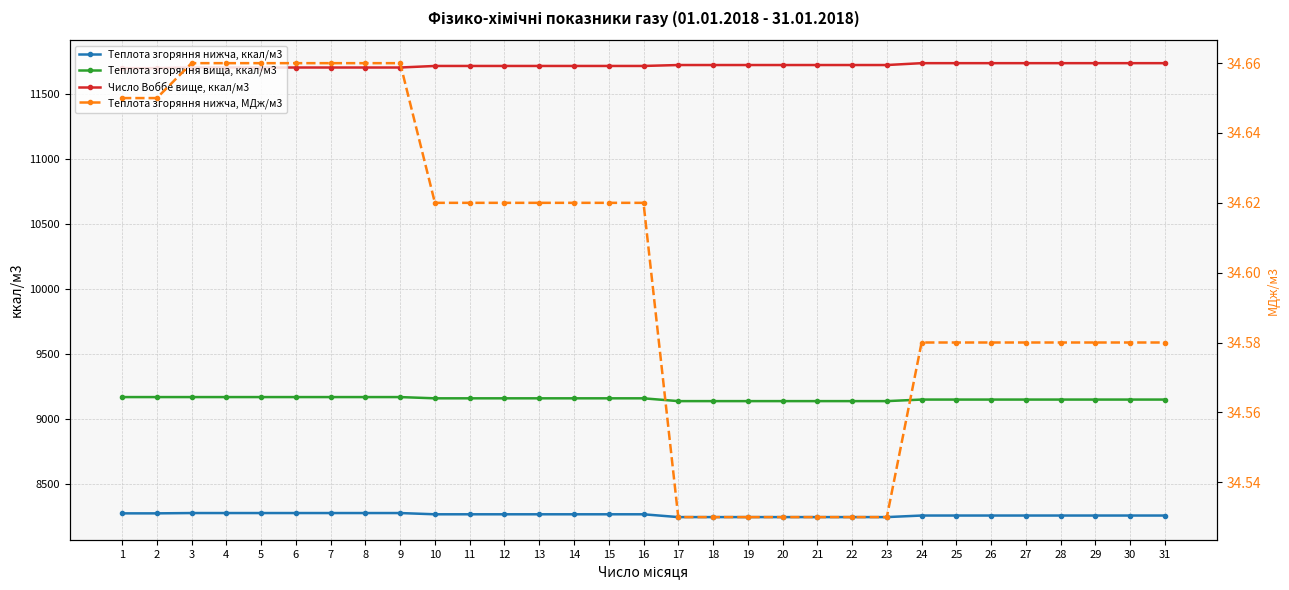

At which category is the sum across all series the highest?

3